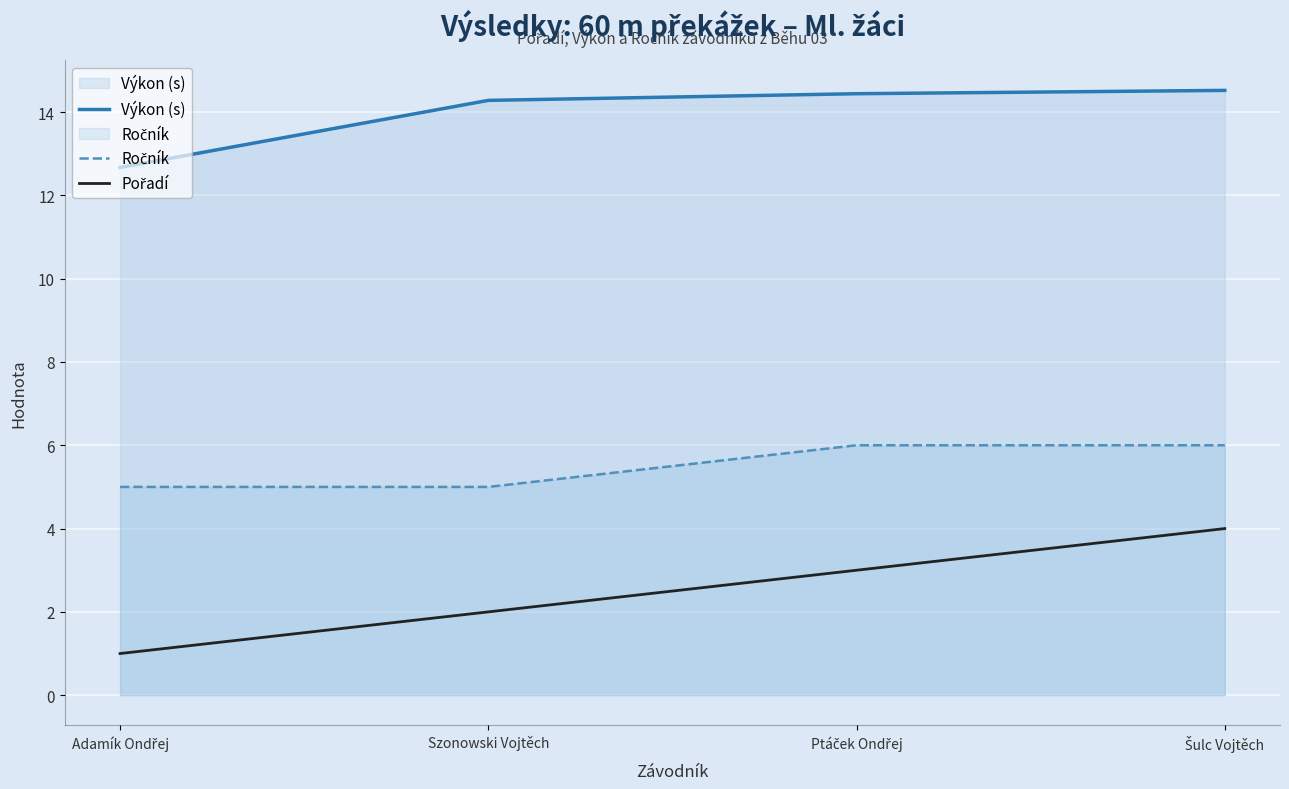

What is the label of the 3rd point from the right?

Szonowski Vojtěch